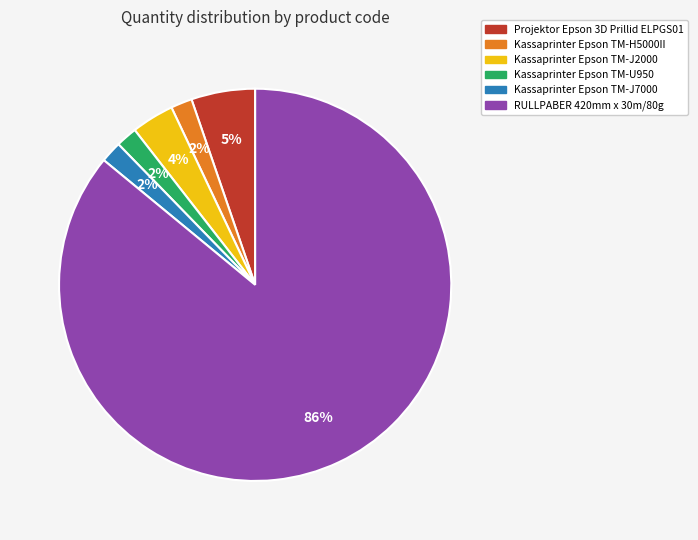

Is there a majority slice in this chart?

Yes